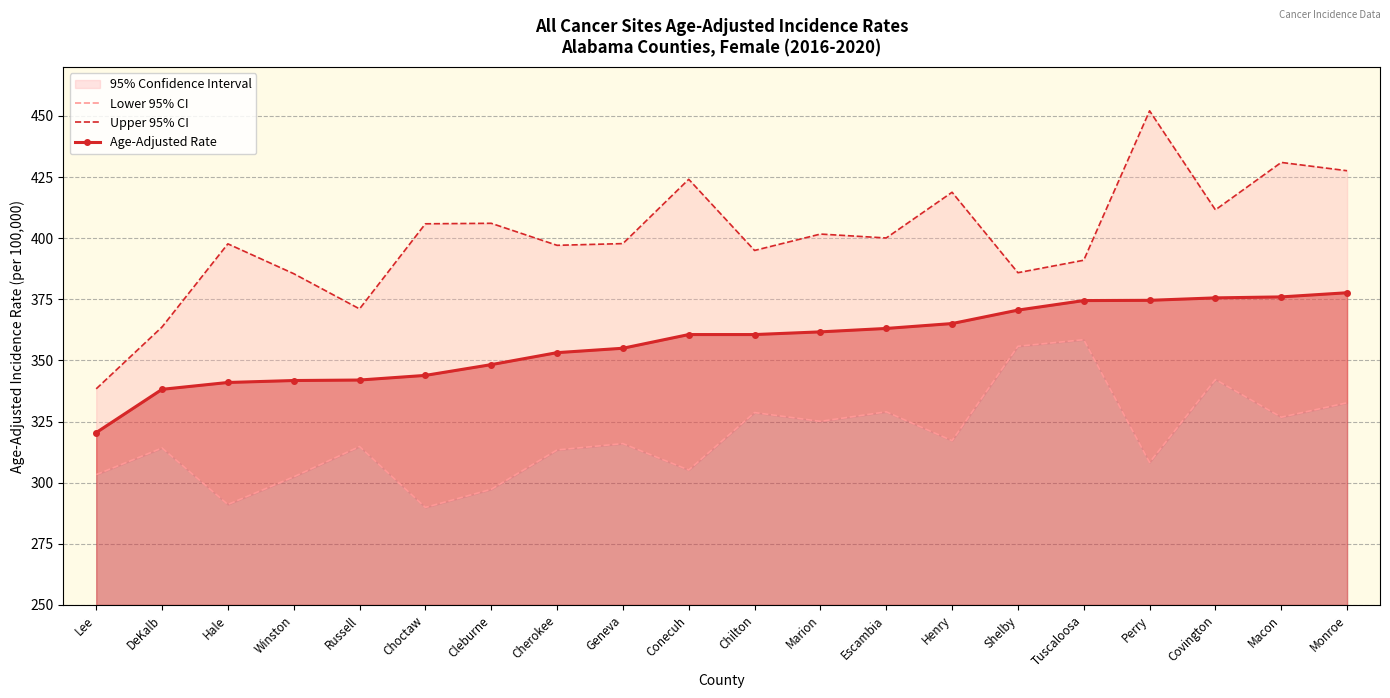

Between Winston and Escambia, which series saw the biggest shift?

Lower 95% CI